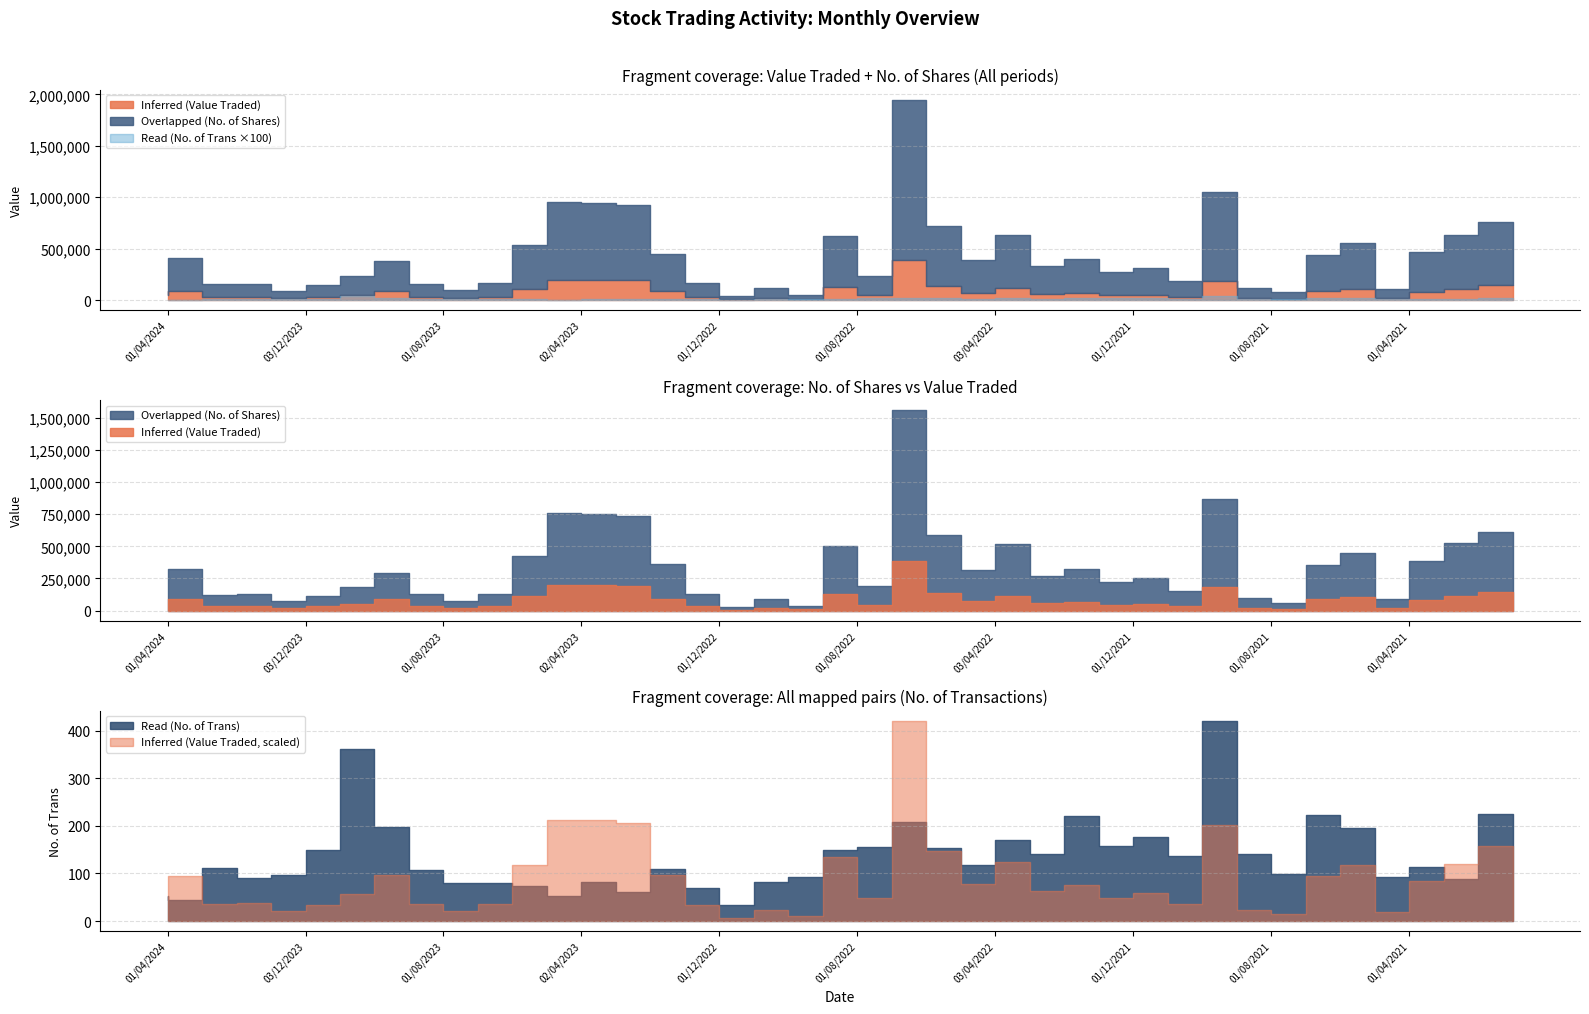

How many interior local peaks does the Overlapped (No. of Shares) series have?

12